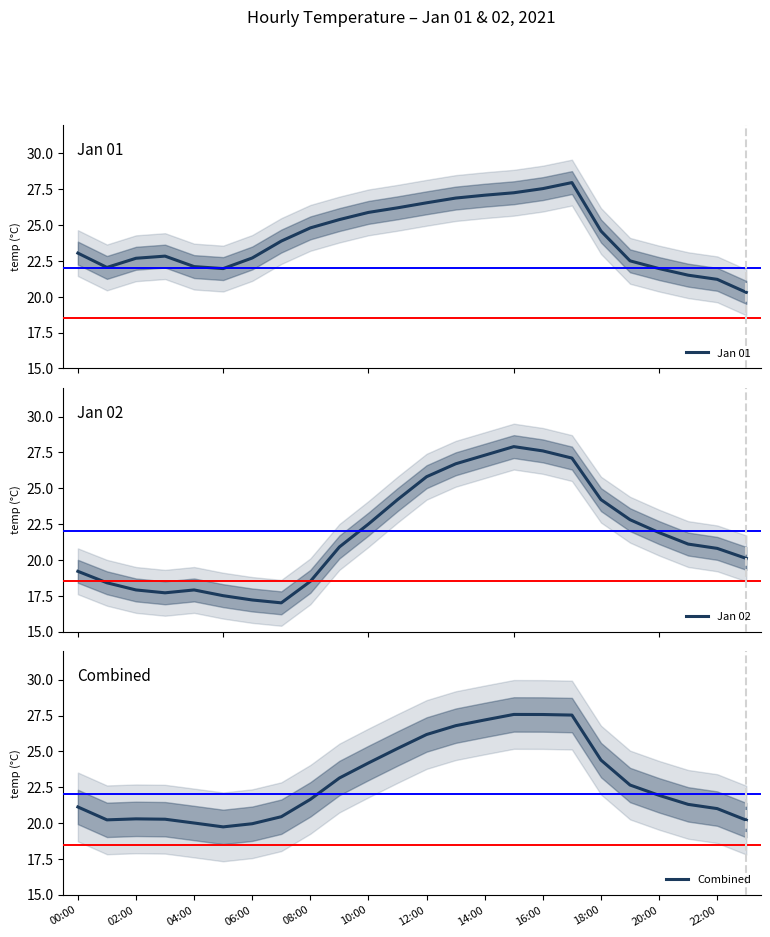

What is the average value of the Jan 02 series?

21.8